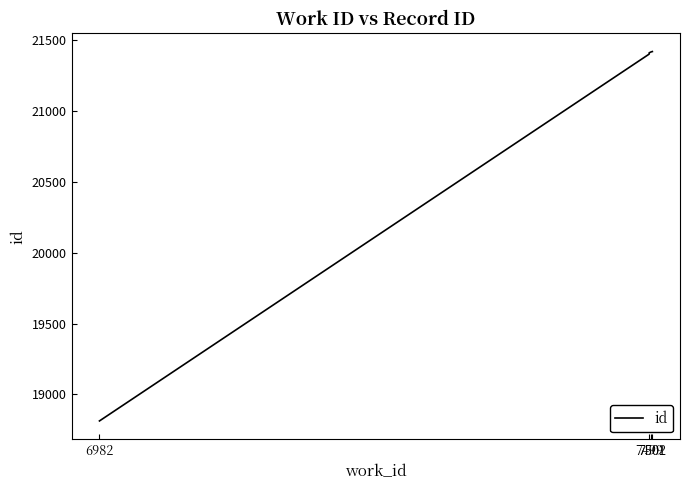

At which label does the data first exceed 21411?

7501